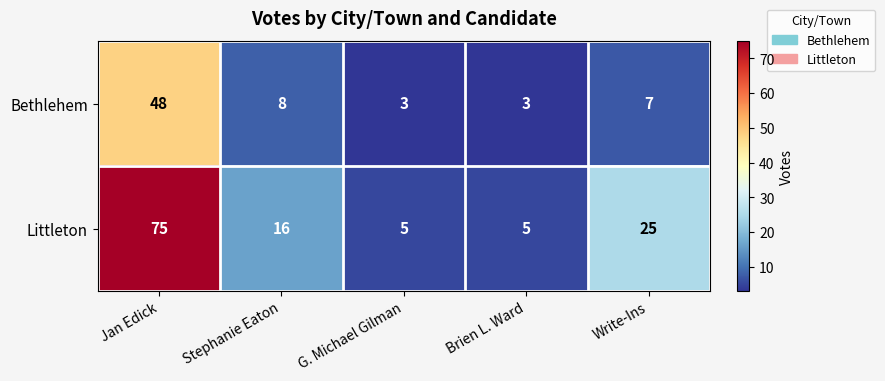

What is the difference between the highest and lowest values at Write-Ins?

18